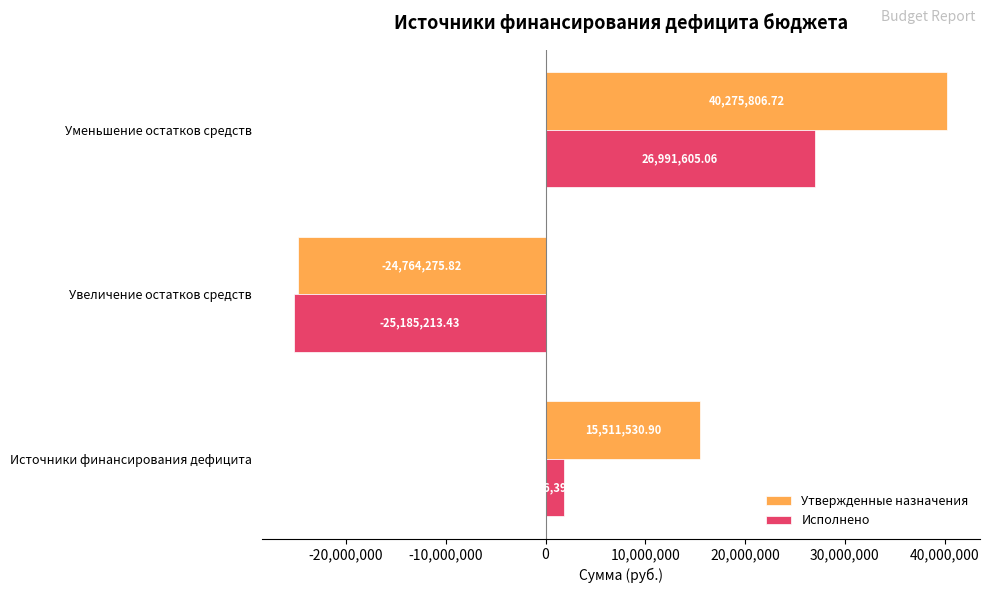

Rank the series at Уменьшение остатков средств from lowest to highest value.

Исполнено, Утвержденные назначения